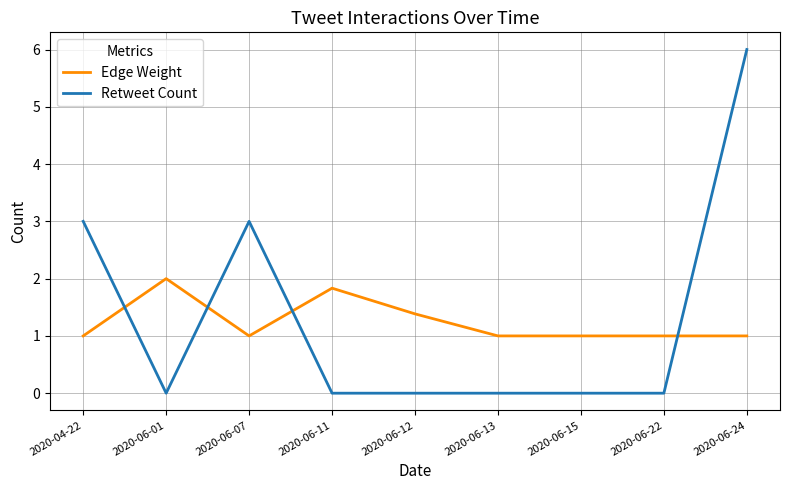

What are all the series names shown in the legend?

Edge Weight, Retweet Count